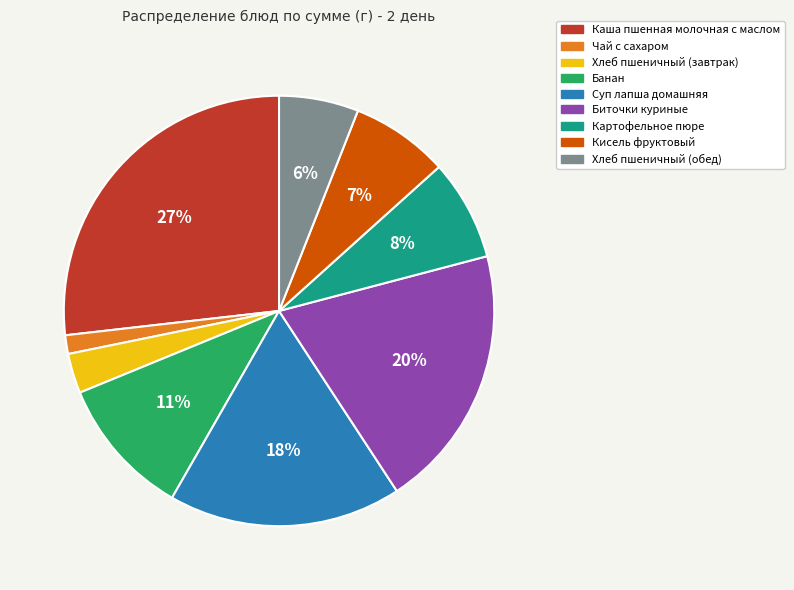

To the nearest percent, what is the average slice percentage?

11%